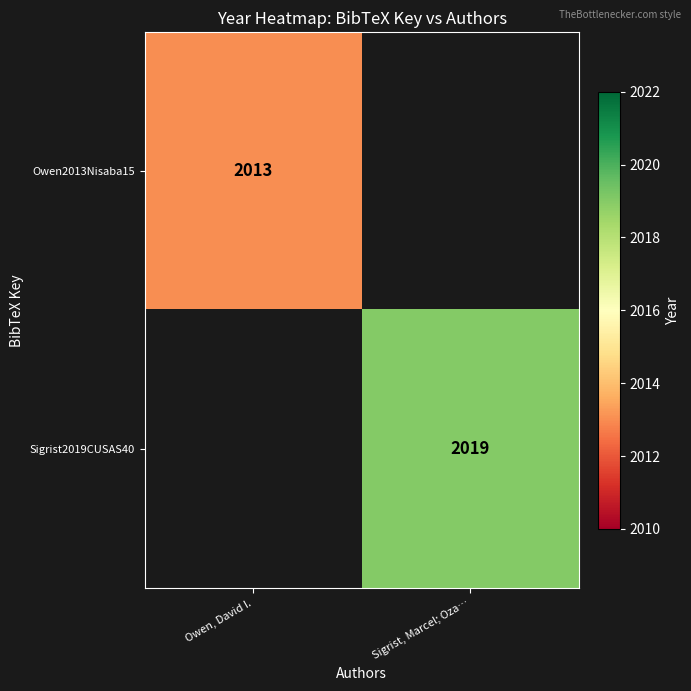

Is it true that Sigrist2019CUSAS40 equals 590 at Sigrist, Marcel; Oza…?

False